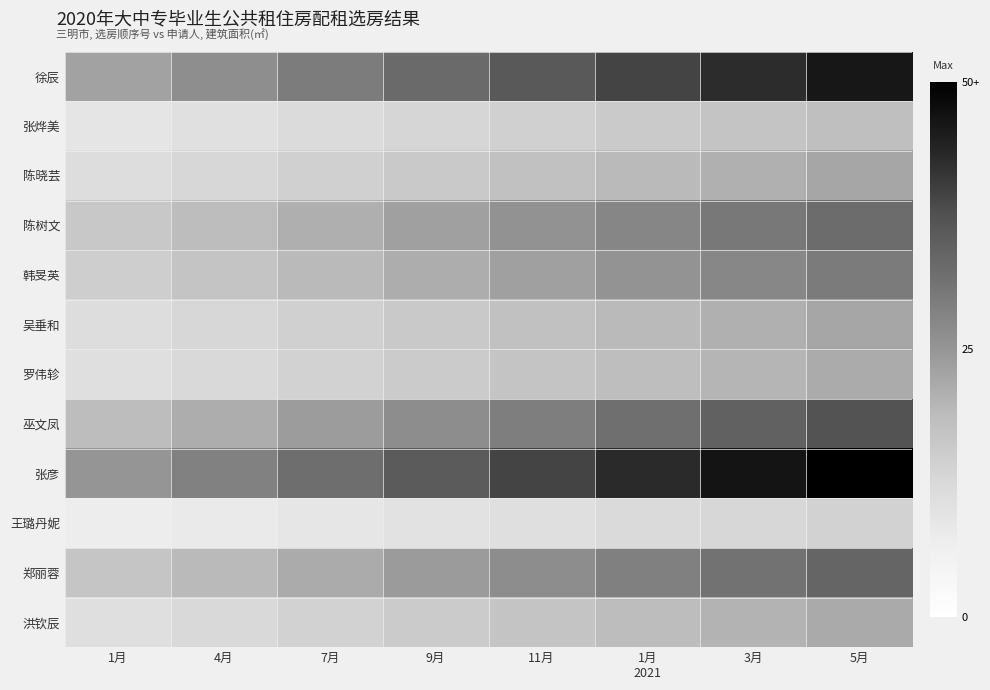

Reading right to left, extract all data points from this chart.

徐辰: 5月=48.2	3月=44.8	1月
2021=41.3	11月=37.9	9月=34.4	7月=31.0	4月=27.6	1月=24.1
张烨美: 5月=19.3	3月=17.9	1月
2021=16.5	11月=15.1	9月=13.8	7月=12.4	4月=11.0	1月=9.6
陈晓芸: 5月=23.5	3月=21.8	1月
2021=20.1	11月=18.5	9月=16.8	7月=15.1	4月=13.4	1月=11.8
陈树文: 5月=34.2	3月=31.8	1月
2021=29.3	11月=26.9	9月=24.4	7月=22.0	4月=19.5	1月=17.1
韩旻英: 5月=31.3	3月=29.0	1月
2021=26.8	11月=24.6	9月=22.3	7月=20.1	4月=17.9	1月=15.6
吴垂和: 5月=23.5	3月=21.8	1月
2021=20.1	11月=18.5	9月=16.8	7月=15.1	4月=13.4	1月=11.8
罗伟轸: 5月=22.7	3月=21.1	1月
2021=19.5	11月=17.8	9月=16.2	7月=14.6	4月=13.0	1月=11.4
巫文凤: 5月=39.0	3月=36.2	1月
2021=33.4	11月=30.7	9月=27.9	7月=25.1	4月=22.3	1月=19.5
张彦: 5月=52.5	3月=48.7	1月
2021=45.0	11月=41.2	9月=37.5	7月=33.7	4月=30.0	1月=26.2
王璐丹妮: 5月=14.6	3月=13.5	1月
2021=12.5	11月=11.5	9月=10.4	7月=9.4	4月=8.3	1月=7.3
郑丽蓉: 5月=35.4	3月=32.8	1月
2021=30.3	11月=27.8	9月=25.3	7月=22.7	4月=20.2	1月=17.7
洪钦辰: 5月=22.9	3月=21.2	1月
2021=19.6	11月=18.0	9月=16.3	7月=14.7	4月=13.1	1月=11.4